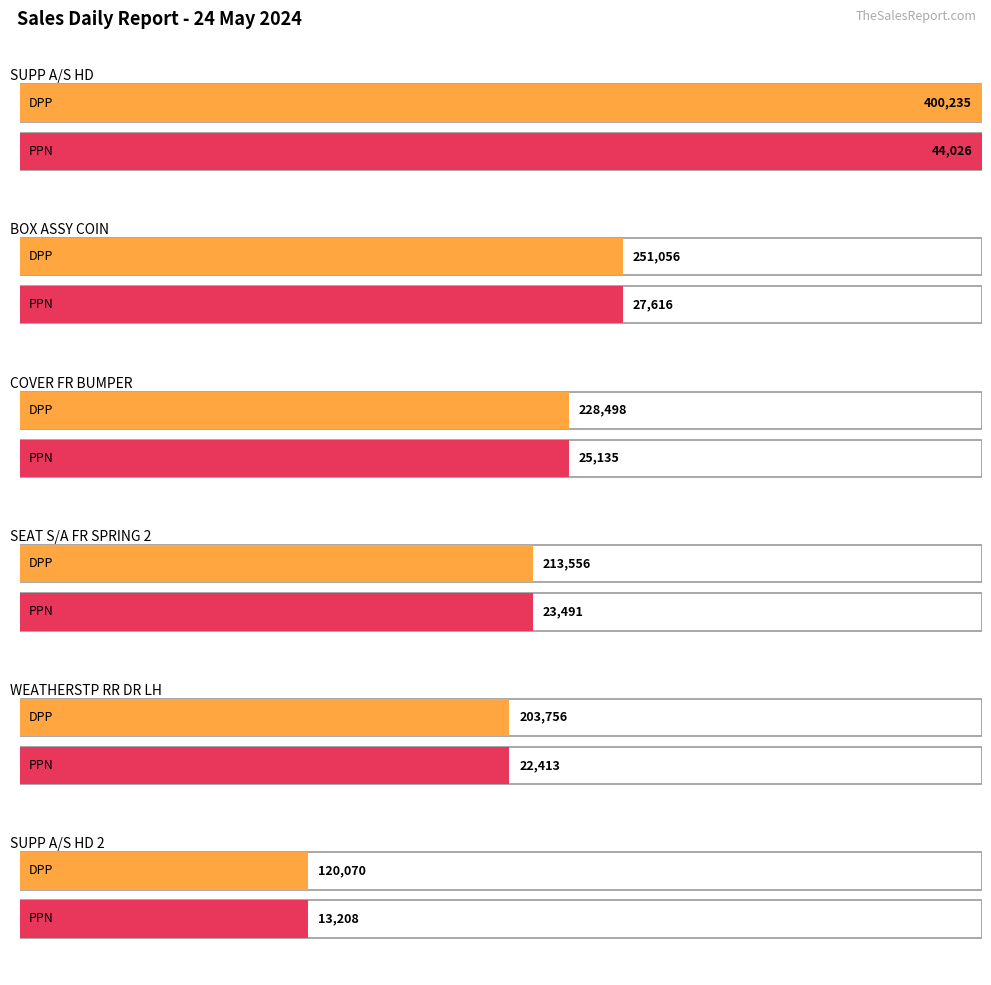

Read the PPN value at BOX ASSY COIN.

27616.2